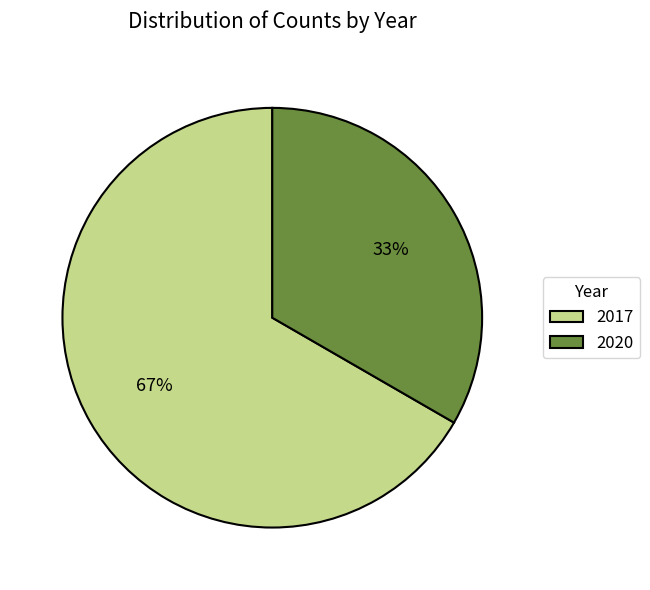

To the nearest percent, what percentage of the pie is 2017?

67%